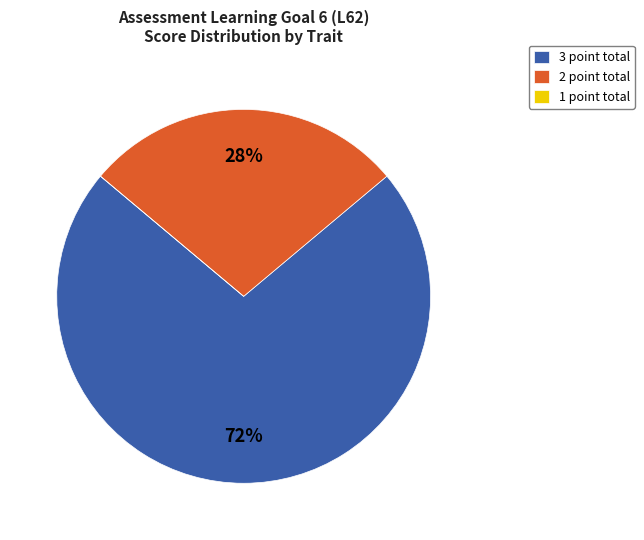

Does any single category account for the majority?

Yes